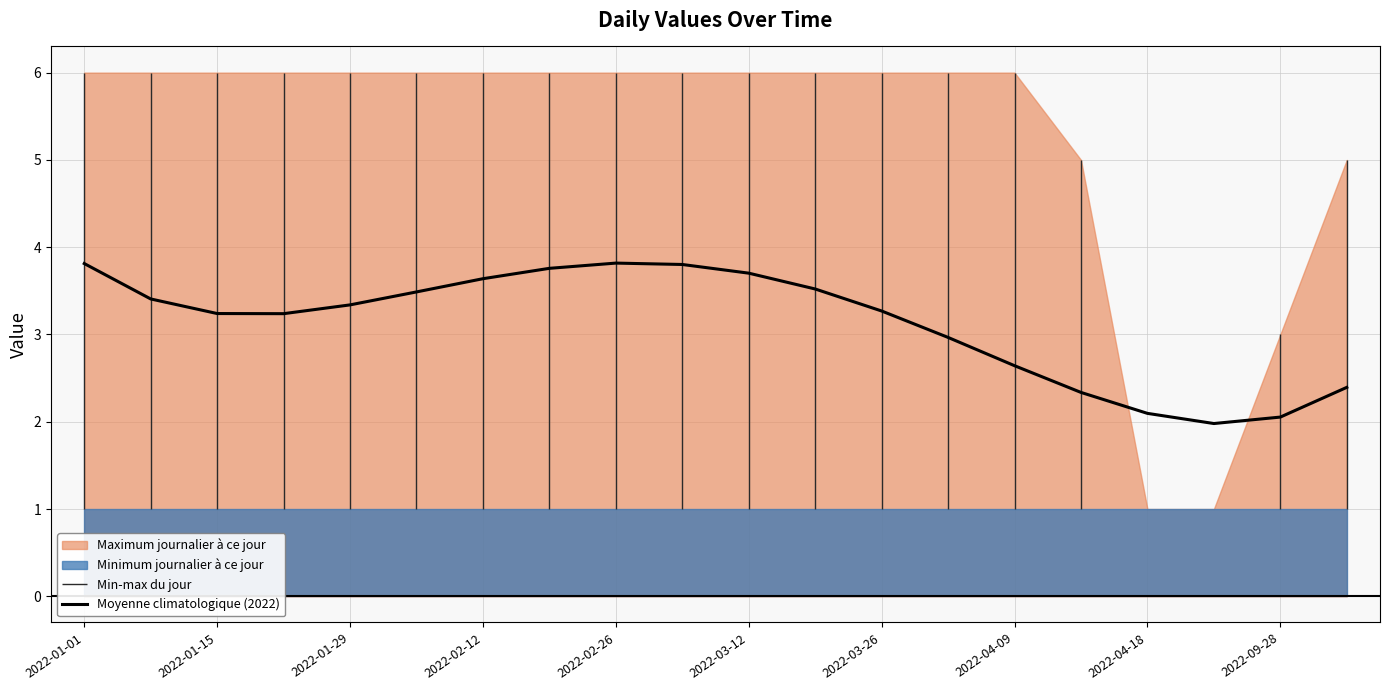

What is the sum of all values?

62.5